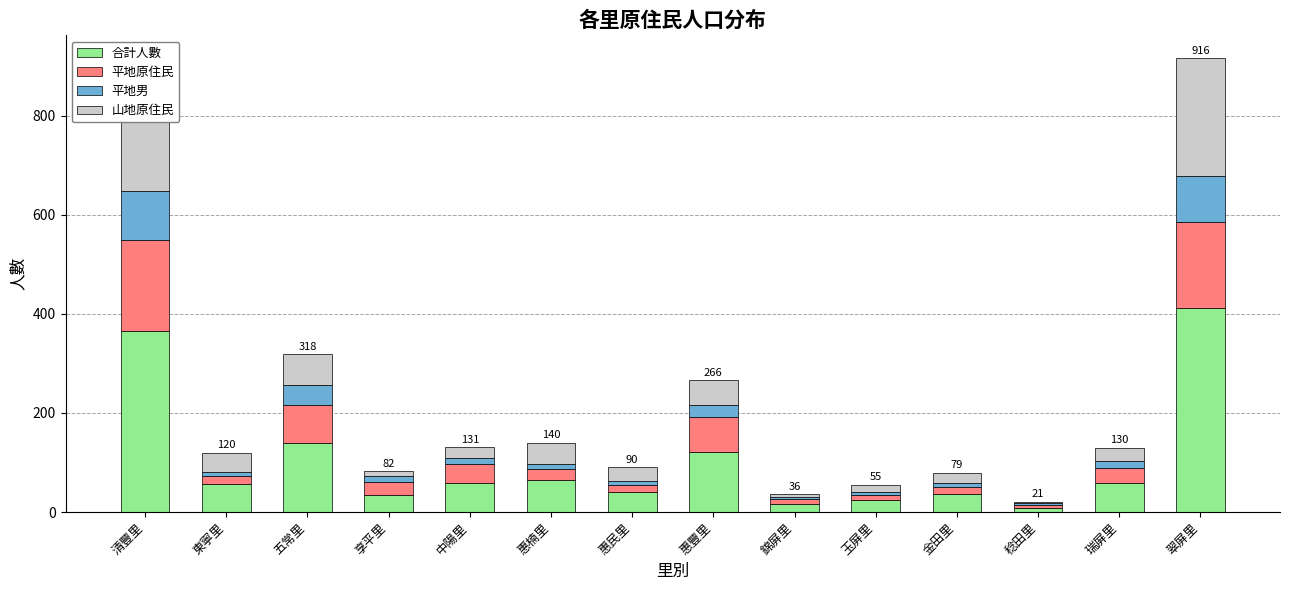

Count the number of data series in this chart.

4